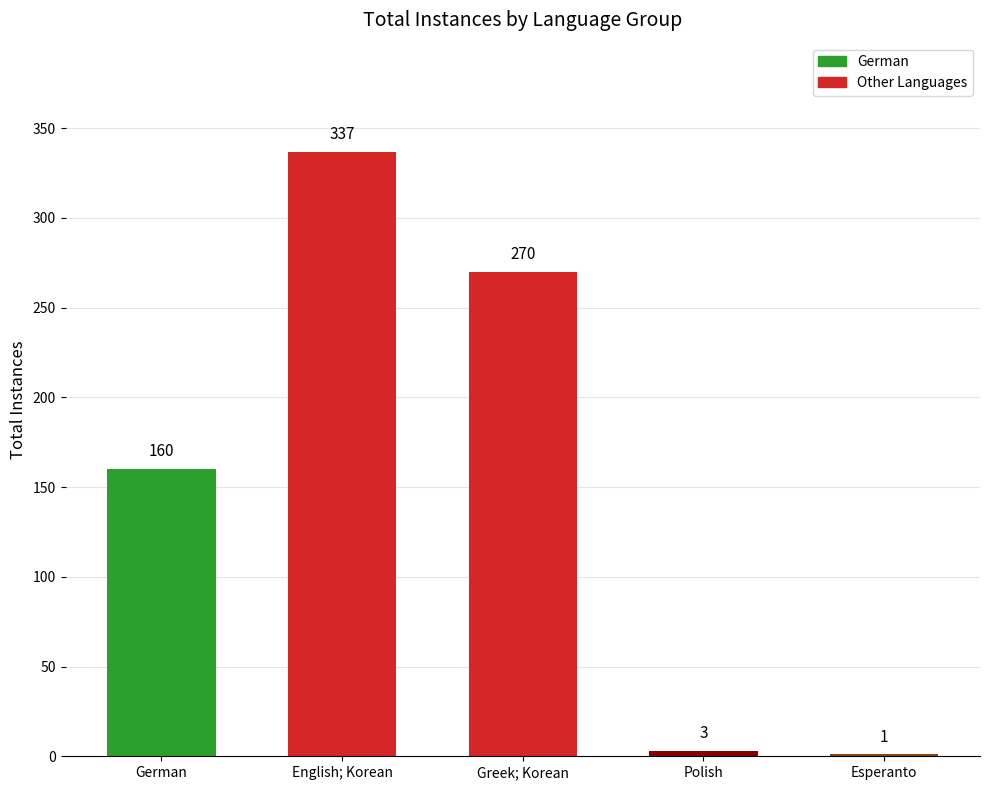

Which category has the highest value across all series?

English; Korean